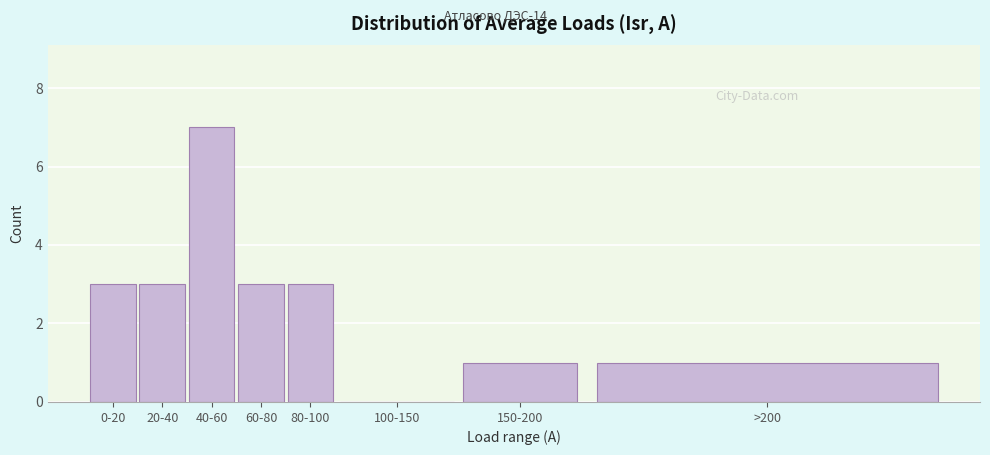

Reading right to left, transcribe all the data shown in this chart.

>200=1	150-200=1	100-150=0	80-100=3	60-80=3	40-60=7	20-40=3	0-20=3